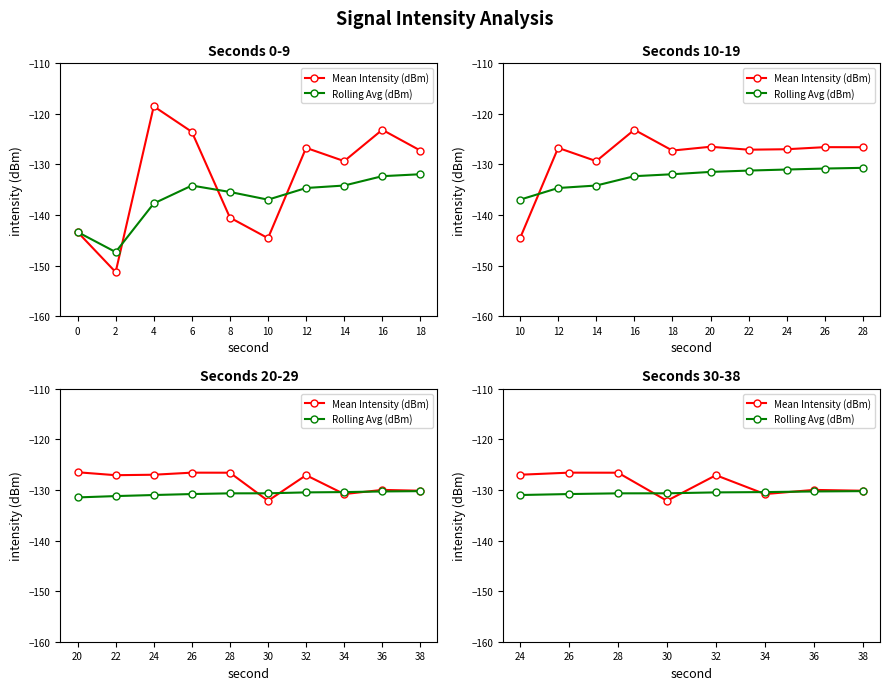

After their last crossing, which series has the higher values: Mean Intensity (dBm) or Rolling Avg (dBm)?

Mean Intensity (dBm)